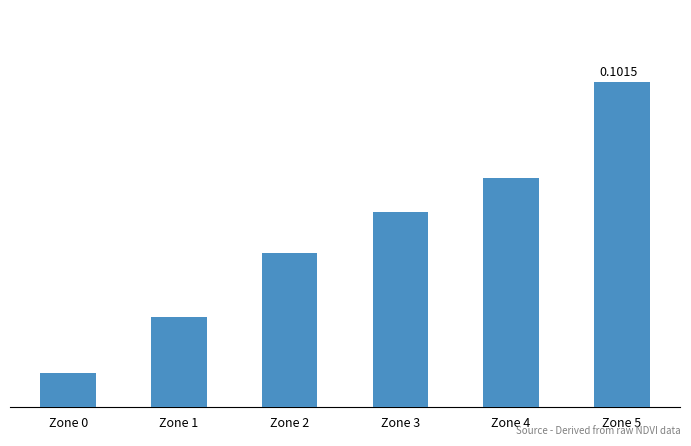

The chart shows a value of 0.1 at Zone 5. True or false?

True